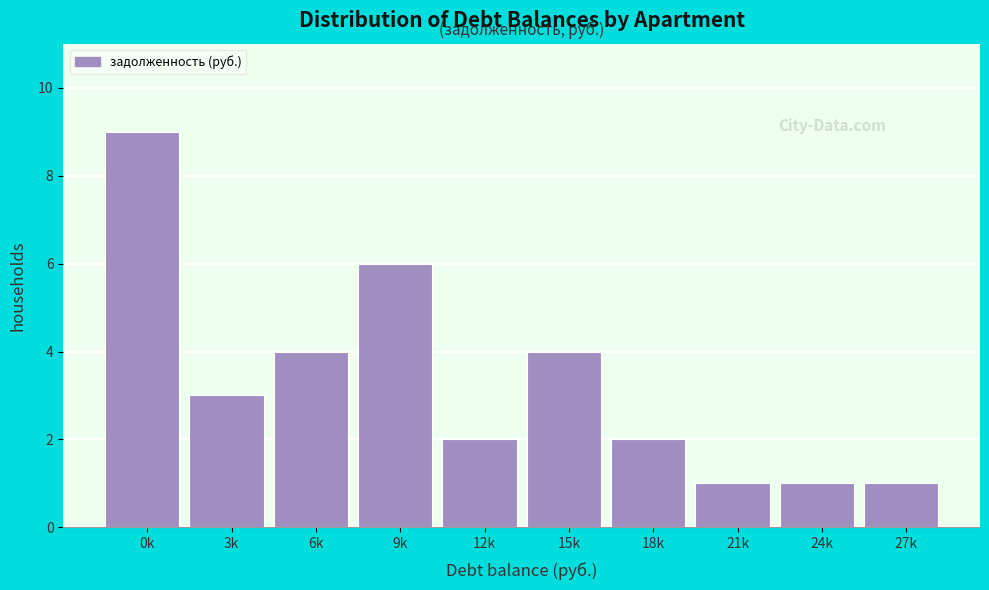

Reading left to right, transcribe all the data shown in this chart.

0k=9	3k=3	6k=4	9k=6	12k=2	15k=4	18k=2	21k=1	24k=1	27k=1